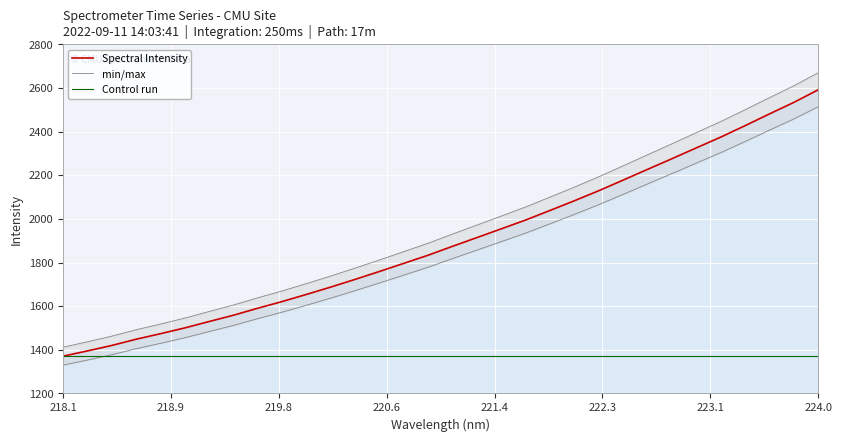

What is the smallest value displayed?

1370.8